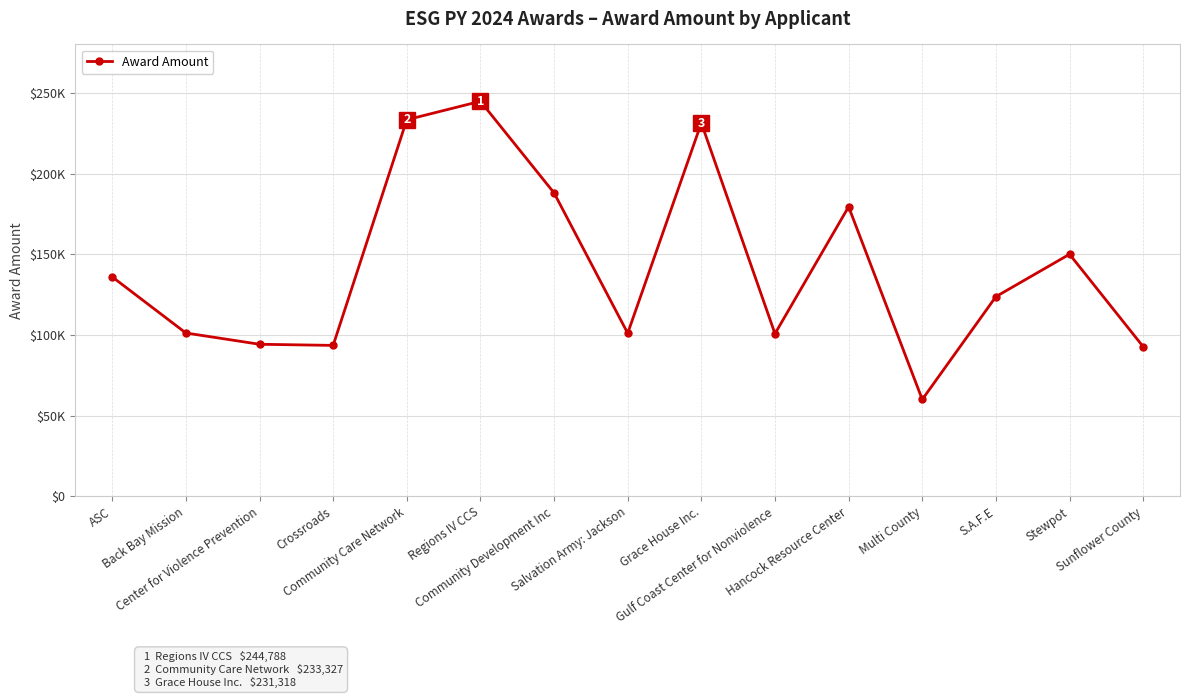

What position from the right is Community Care Network?

11